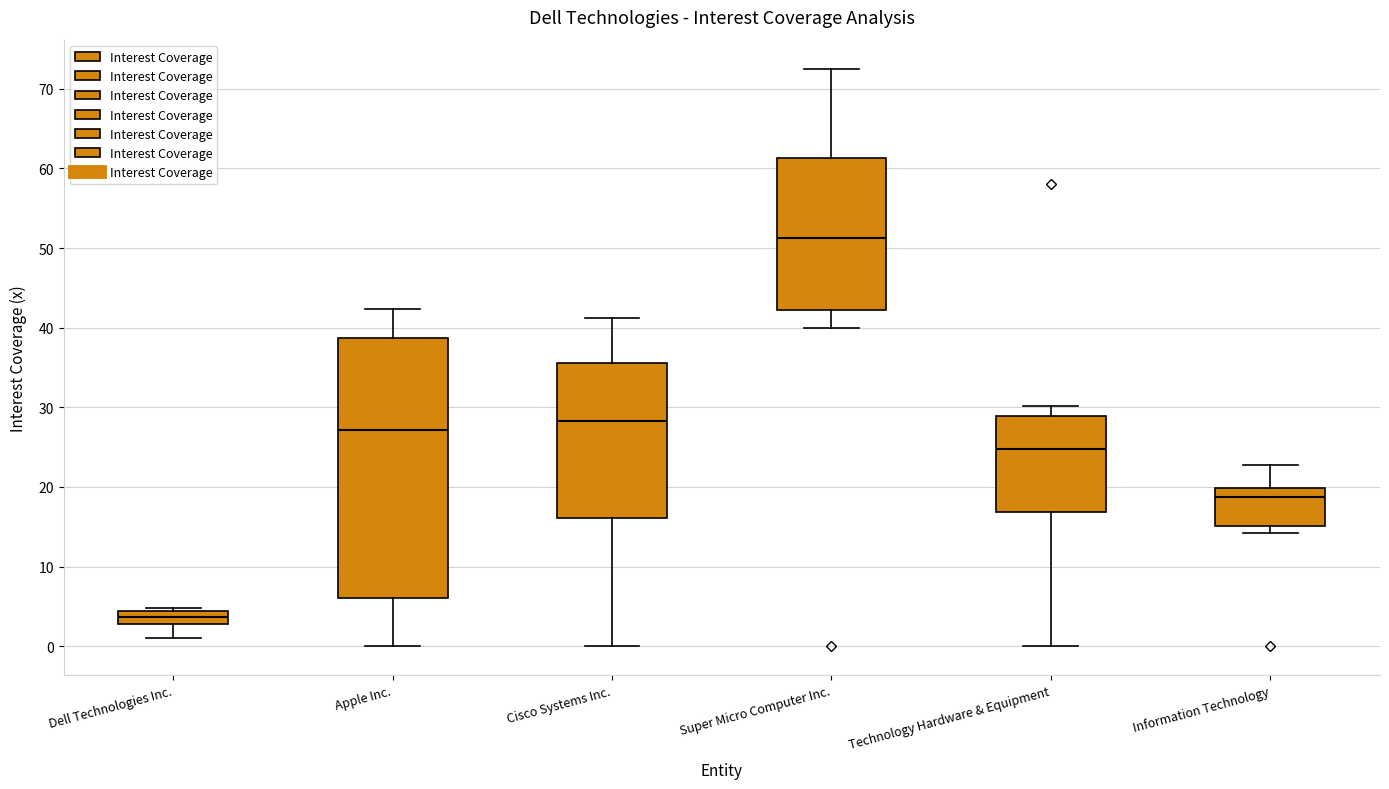

Reading left to right, transcribe this box plot: for each box, give where its median line is, the range the box spans, and where its two whiskers end, as read against the y-axis. The values are not printed on the chart, so give them approximately, as read against the axis.

Dell Technologies Inc.: median 4 (inside the box), box 3 to 4, whiskers 1 to 5
Apple Inc.: median 27, box 6 to 39, whiskers 0 to 42
Cisco Systems Inc.: median 28, box 16 to 36, whiskers 0 to 41
Super Micro Computer Inc.: median 51, box 42 to 61, whiskers 40 to 73
Technology Hardware & Equipment: median 25, box 17 to 29, whiskers 0 to 30
Information Technology: median 19, box 15 to 20, whiskers 14 to 23